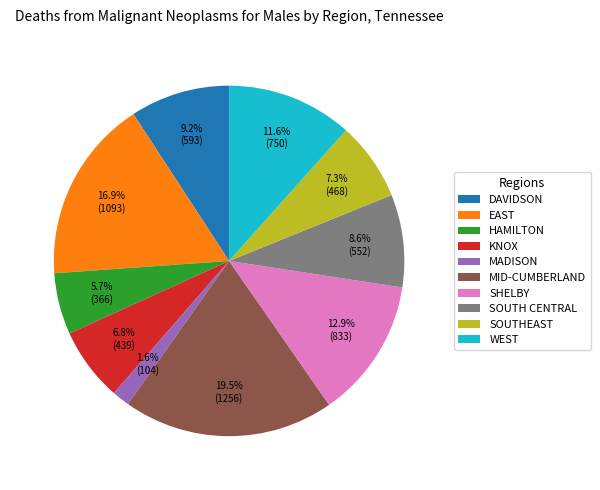

Does MADISON represent more than half of the total?

No